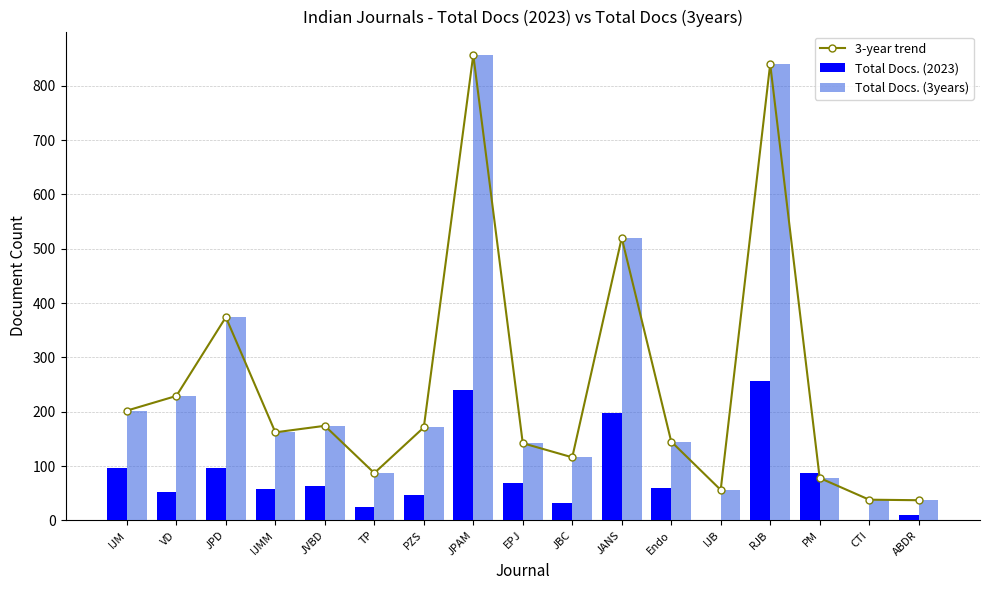

The value of Total Docs. (3years) at JPAM is 1238. True or false?

False